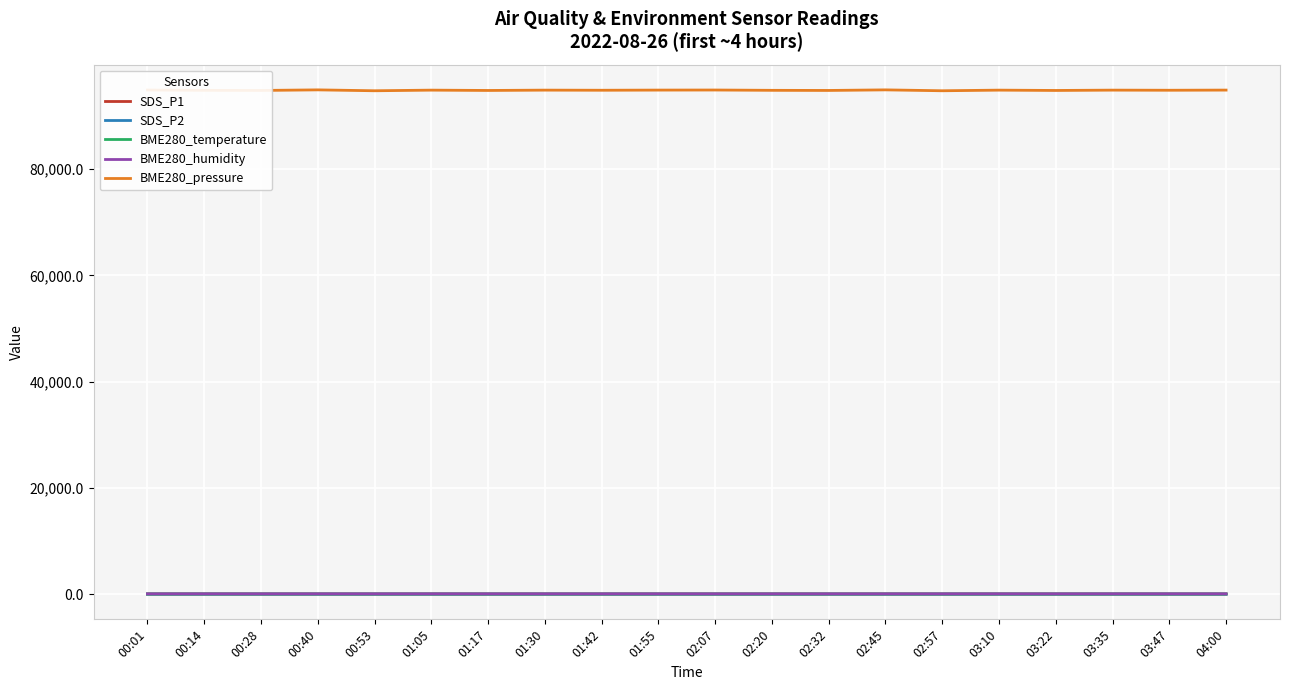

True or false: SDS_P1 and BME280_pressure cross at least once.

False